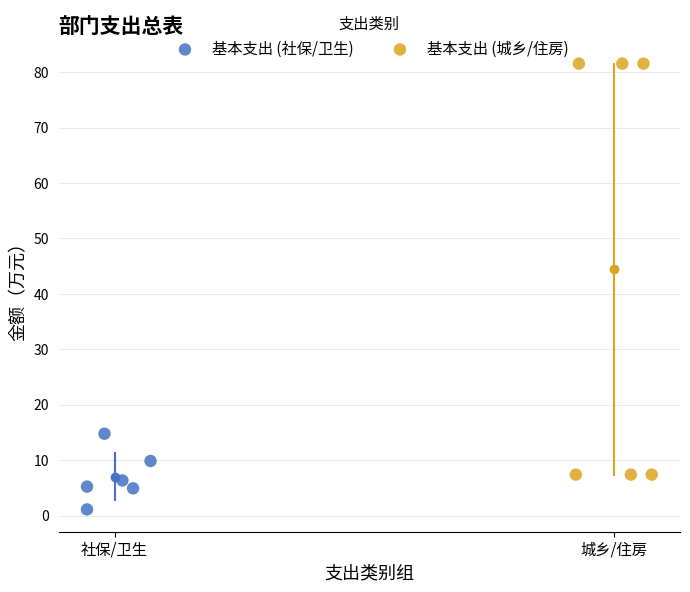

Which series reaches the maximum Y coordinate?

基本支出 (城乡/住房)